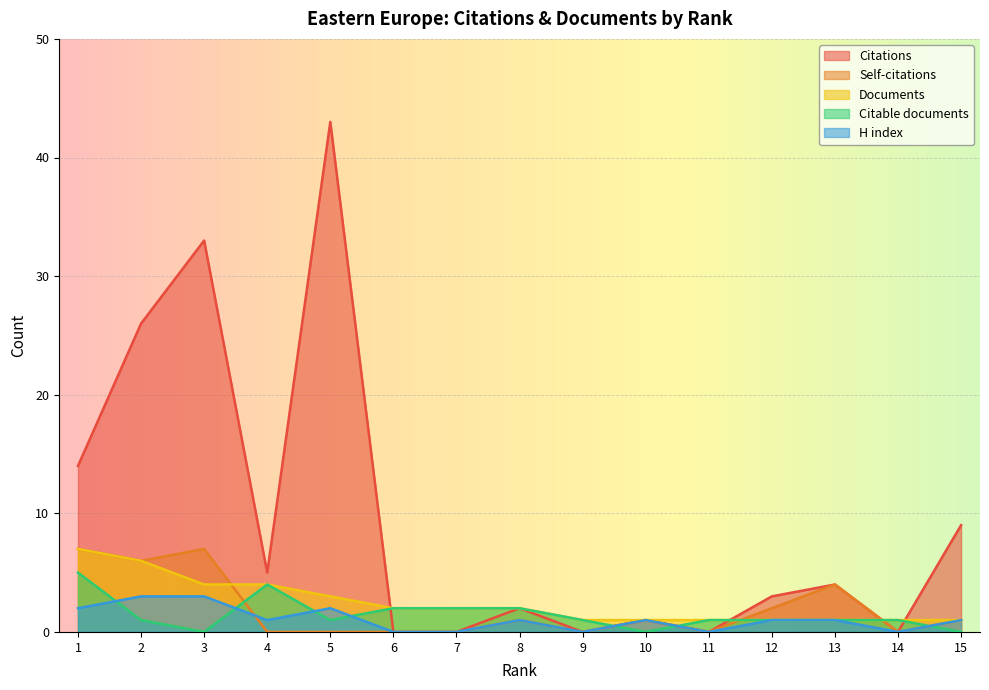

List the series in order of their peak value, highest first.

Citations, Self-citations, Documents, Citable documents, H index